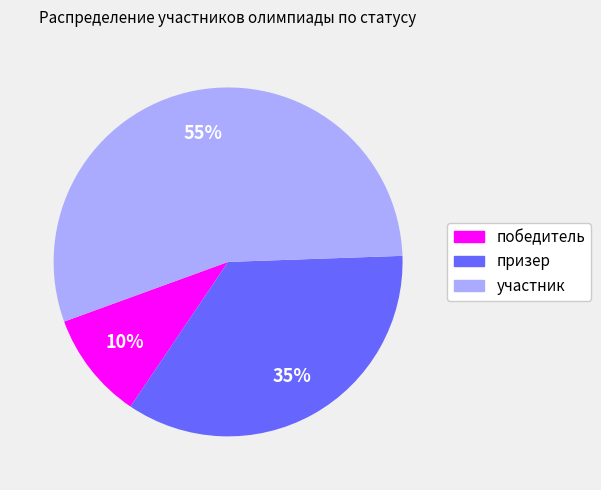

To the nearest percent, what is the difference between the участник and победитель slice percentages?

45%